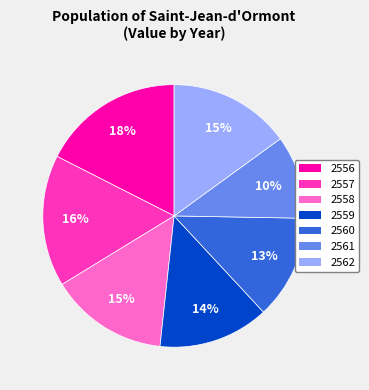

Which category has the biggest portion of the pie?

2556